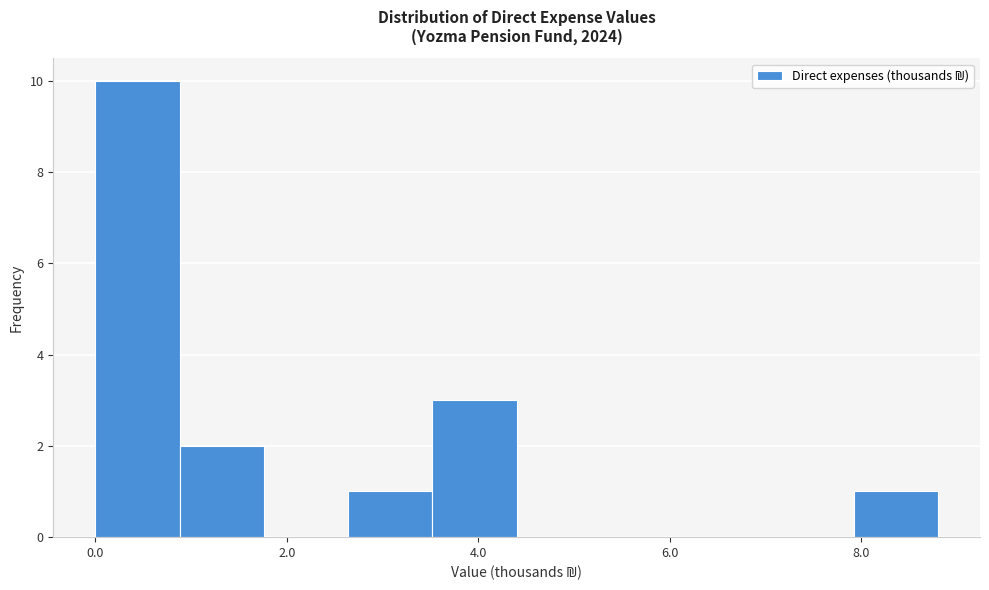

Which range on the x-axis has the tallest bar?

0.0 to 0.8